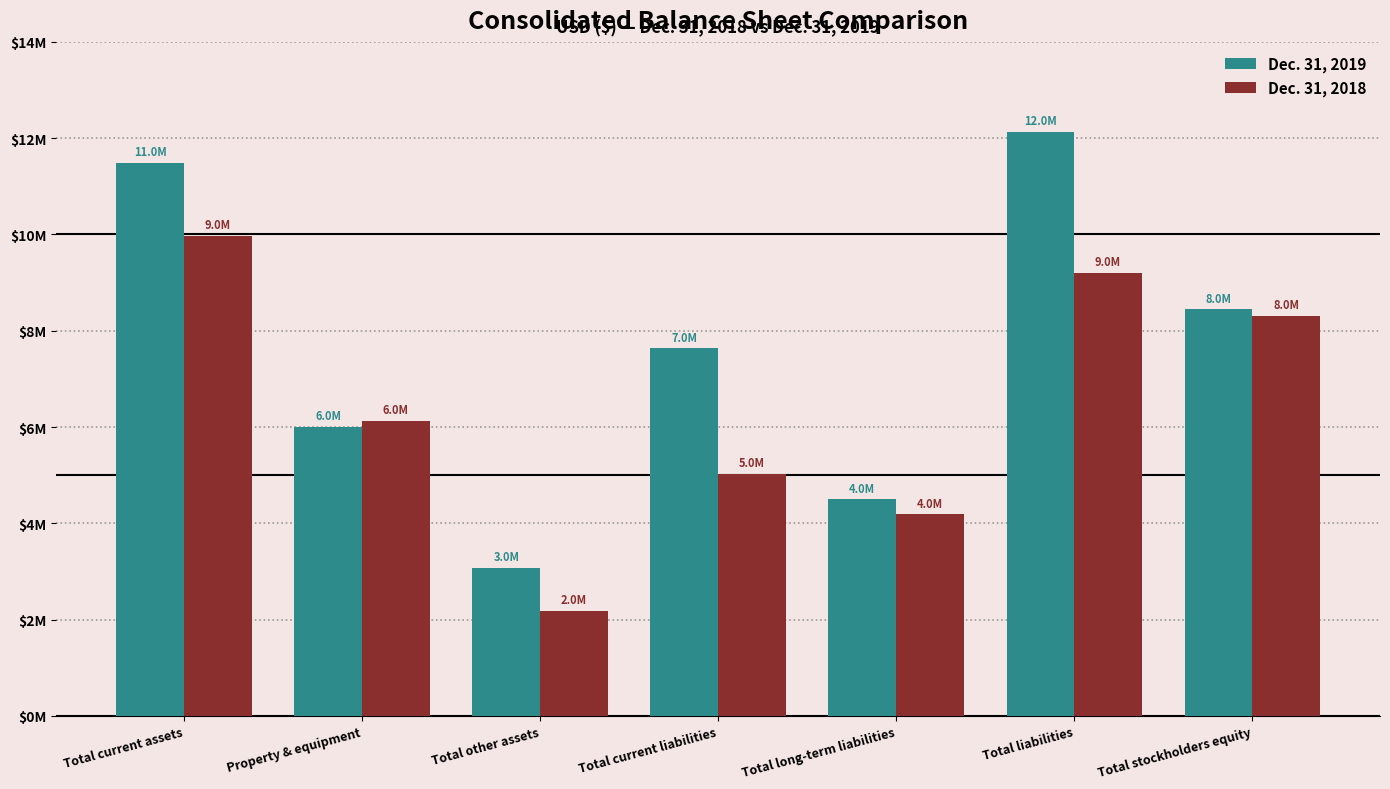

What is the label of the 1st bar from the right?

Total stockholders equity